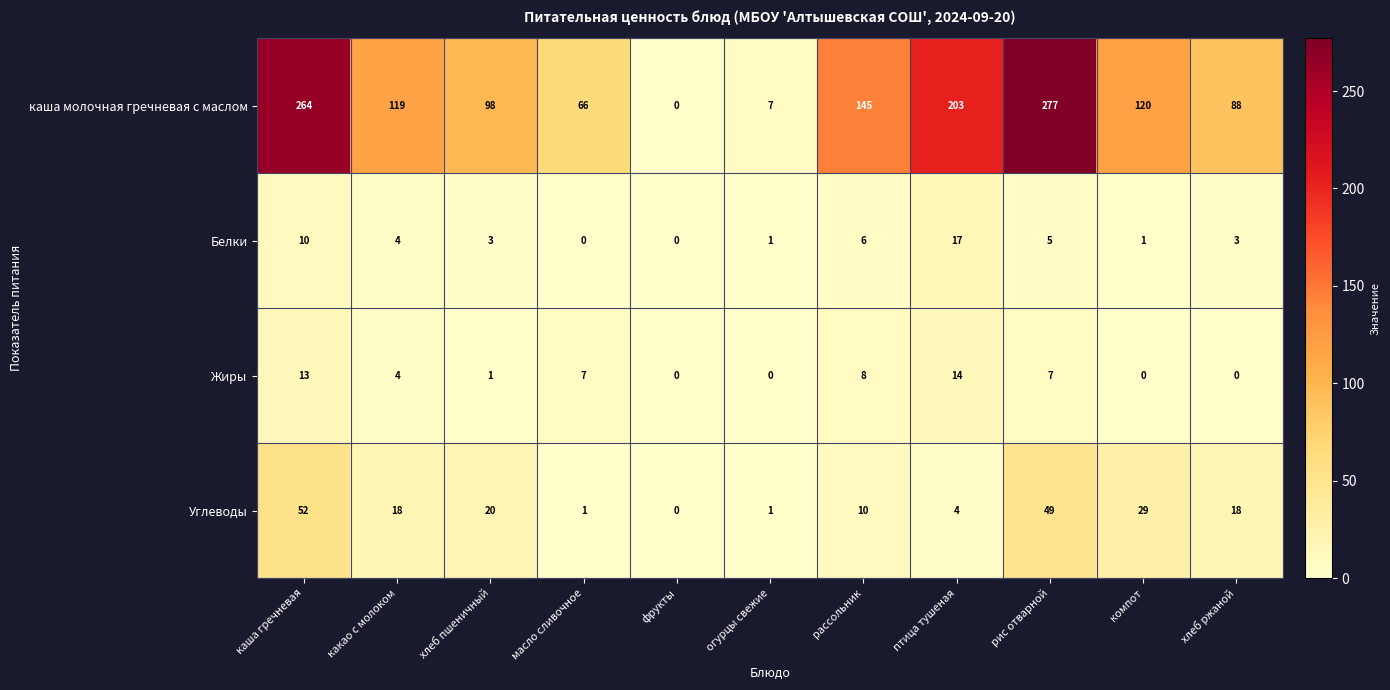

Which series has the largest range (max minus min)?

каша молочная гречневая с маслом